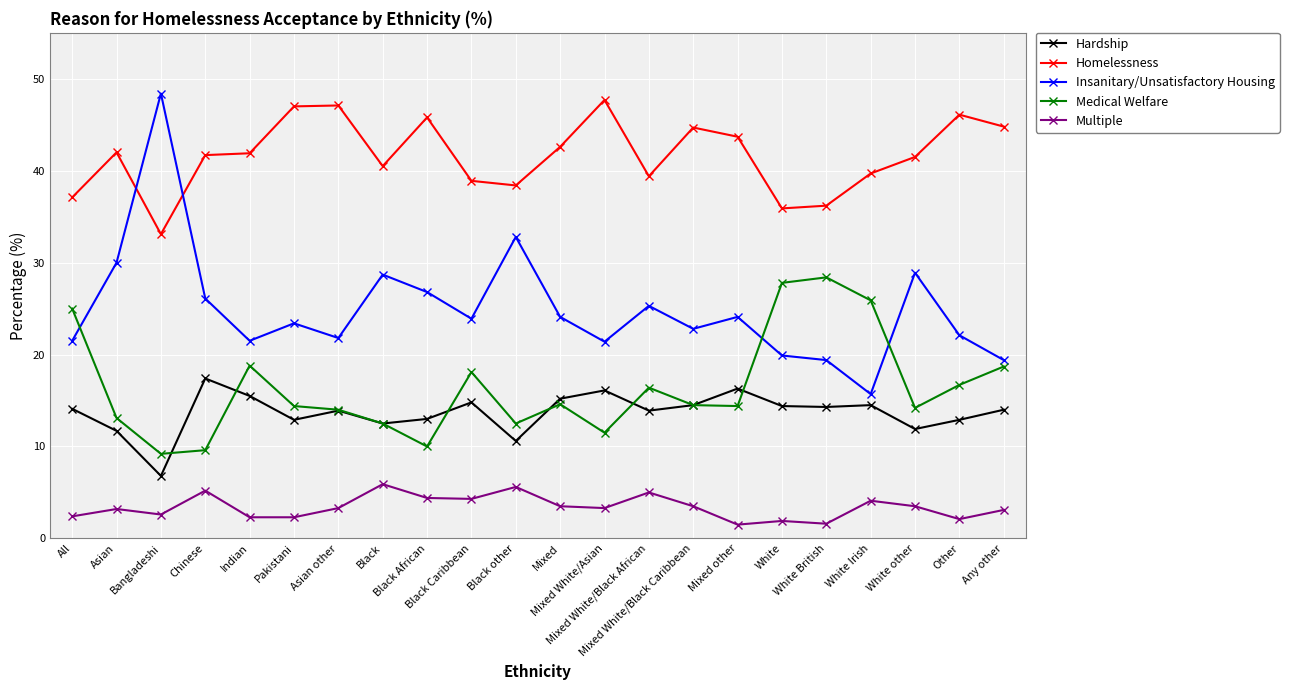

Which series has the largest range (max minus min)?

Insanitary/Unsatisfactory Housing